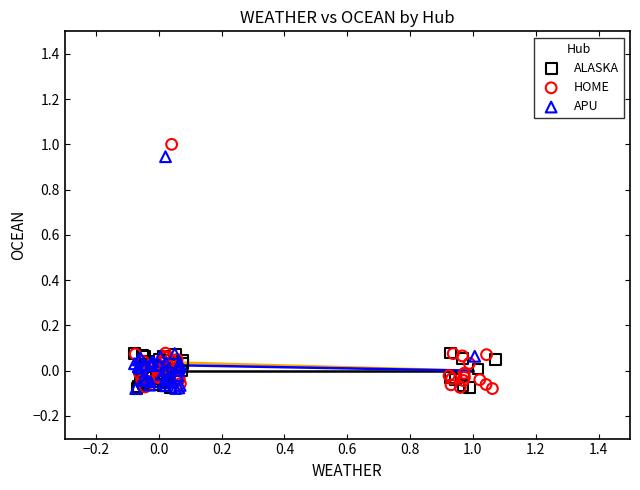

Which series contains the highest Y value?

HOME